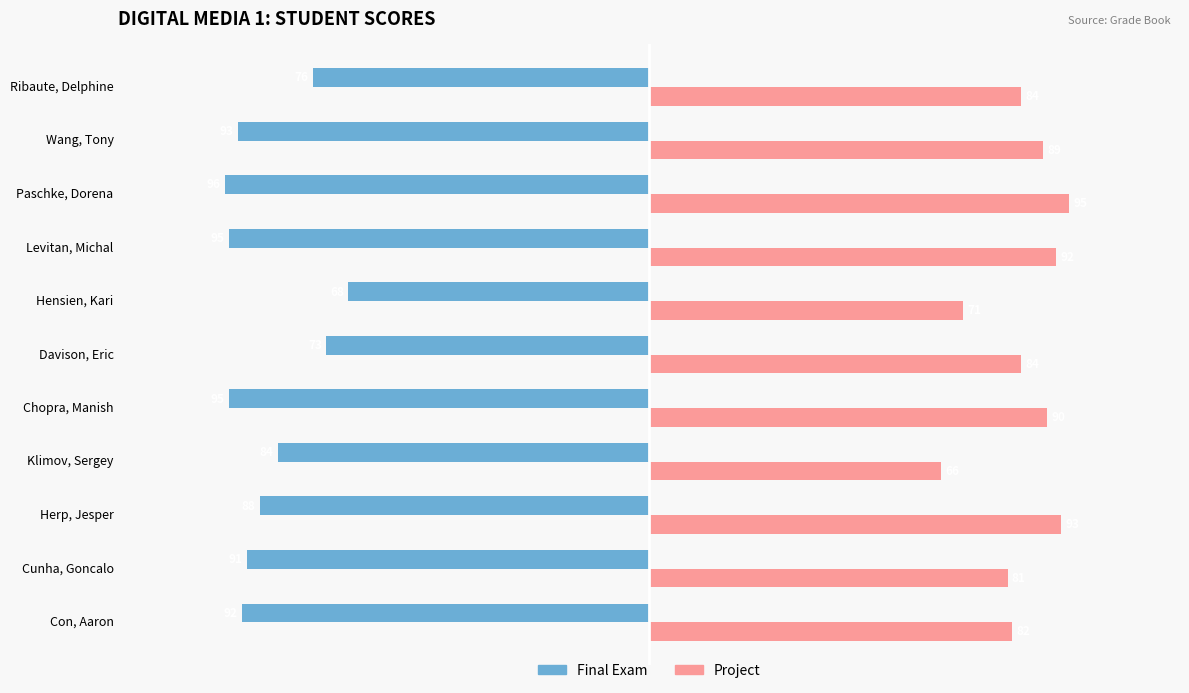

At how many categories does at least one series exceed 42?

11